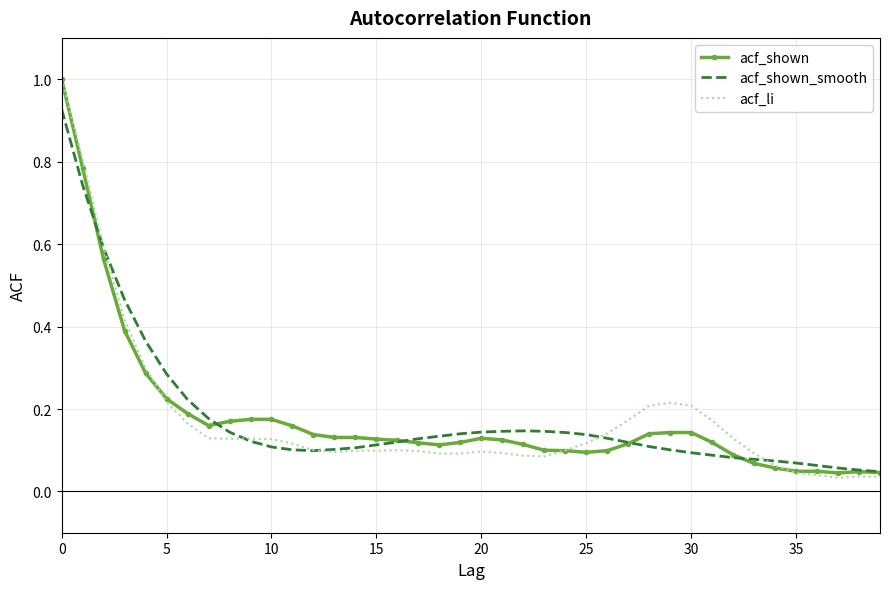

What is the greatest value displayed?

1.0